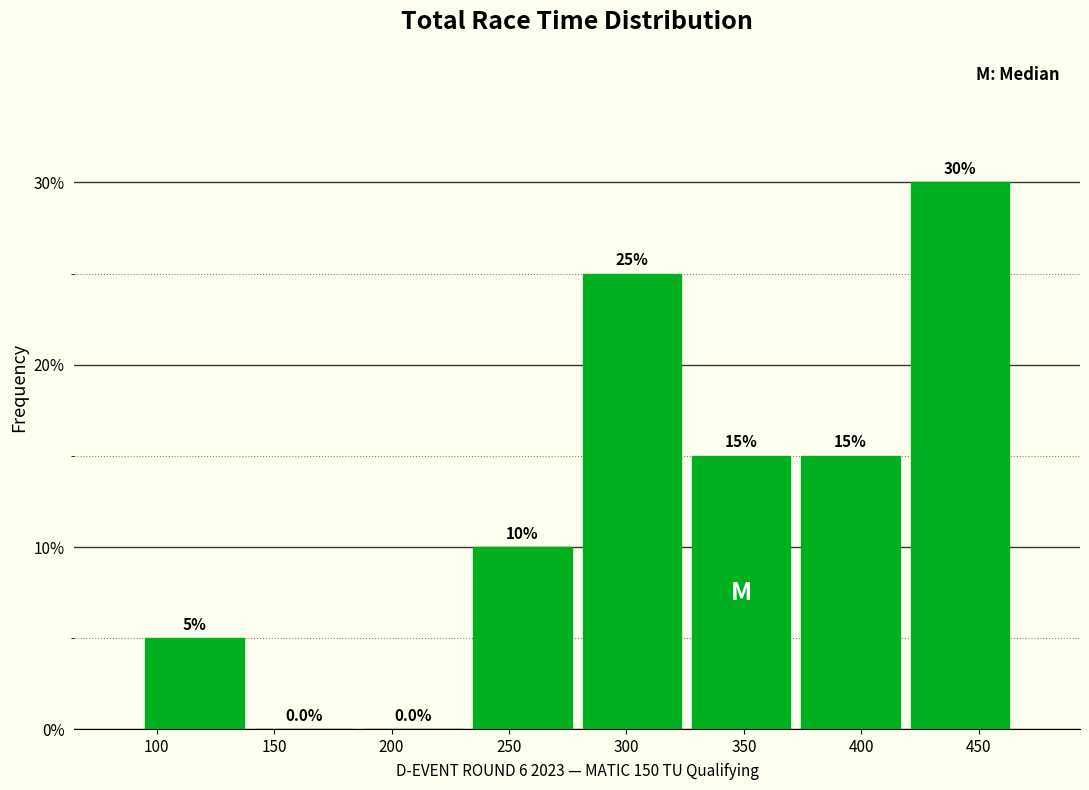

Reading left to right, transcribe this chart: for each bar, give the range it covers on the x-axis and its height. The bar edges are not printed on the chart, so give them approximately, as read against the axis.

95 to 140: 5.0
140 to 185: 0.0
185 to 235: 0.0
235 to 280: 10.0
280 to 325: 25.0
325 to 370: 15.0
370 to 420: 15.0
420 to 465: 30.0